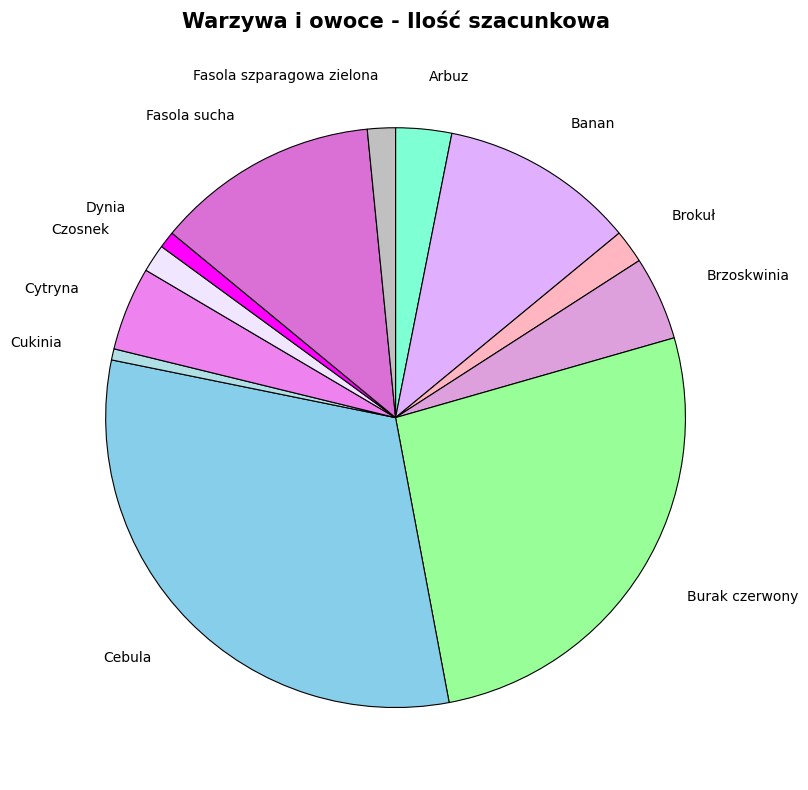

Between Brzoskwinia and Cukinia, which is larger?

Brzoskwinia